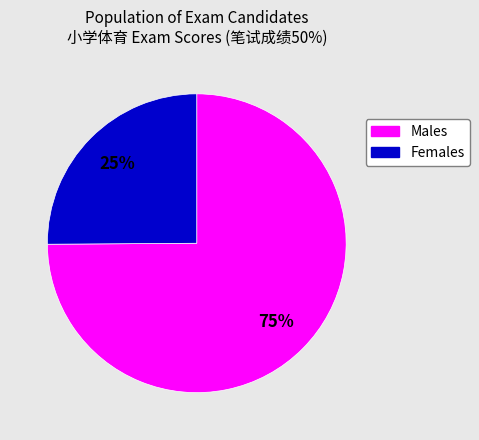

Is there any slice that represents more than half of the pie?

Yes